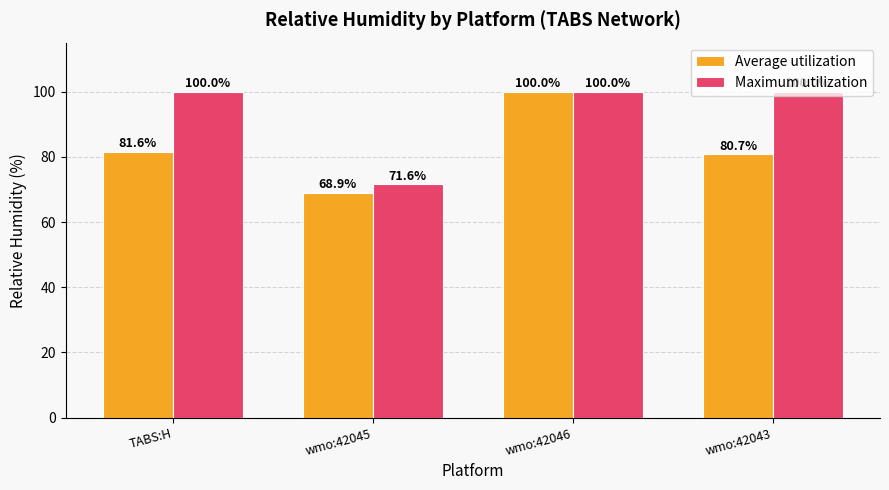

Reading left to right, extract all data points from this chart.

Average utilization: TABS:H=81.6	wmo:42045=68.9	wmo:42046=100.0	wmo:42043=80.7
Maximum utilization: TABS:H=100.0	wmo:42045=71.6	wmo:42046=100.0	wmo:42043=100.0